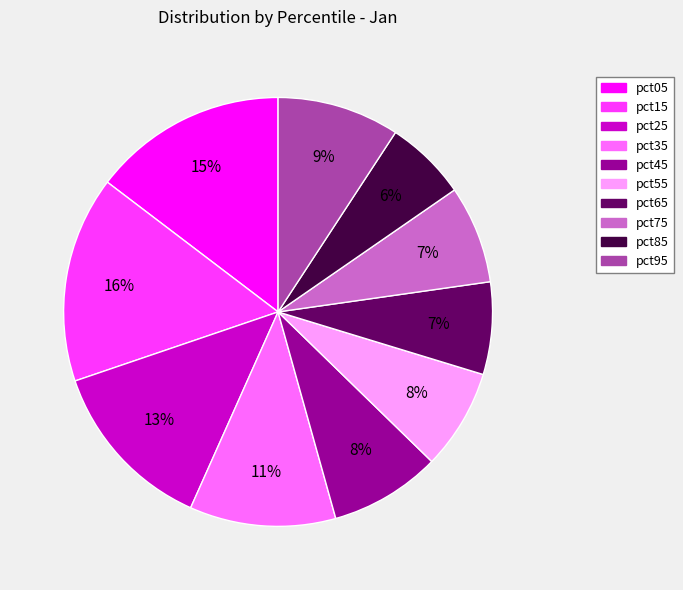

Which has a higher value, pct05 or pct65?

pct05